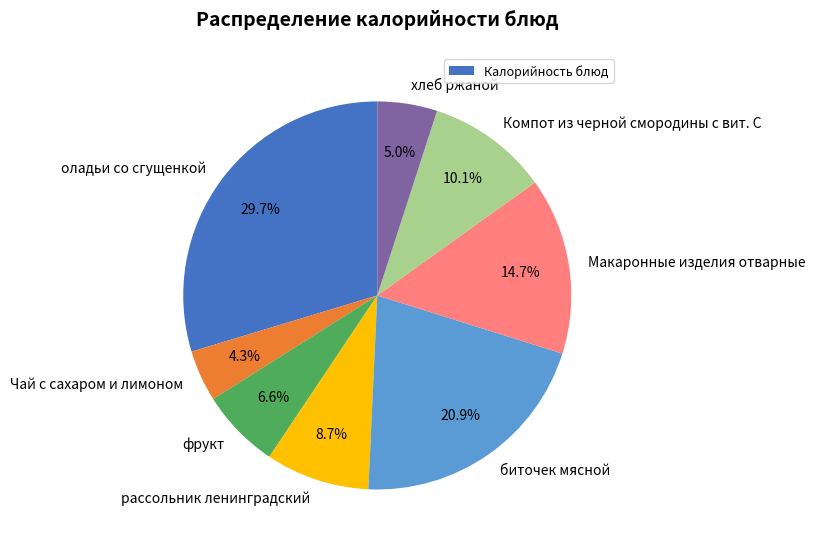

How many slices are in this pie chart?

8